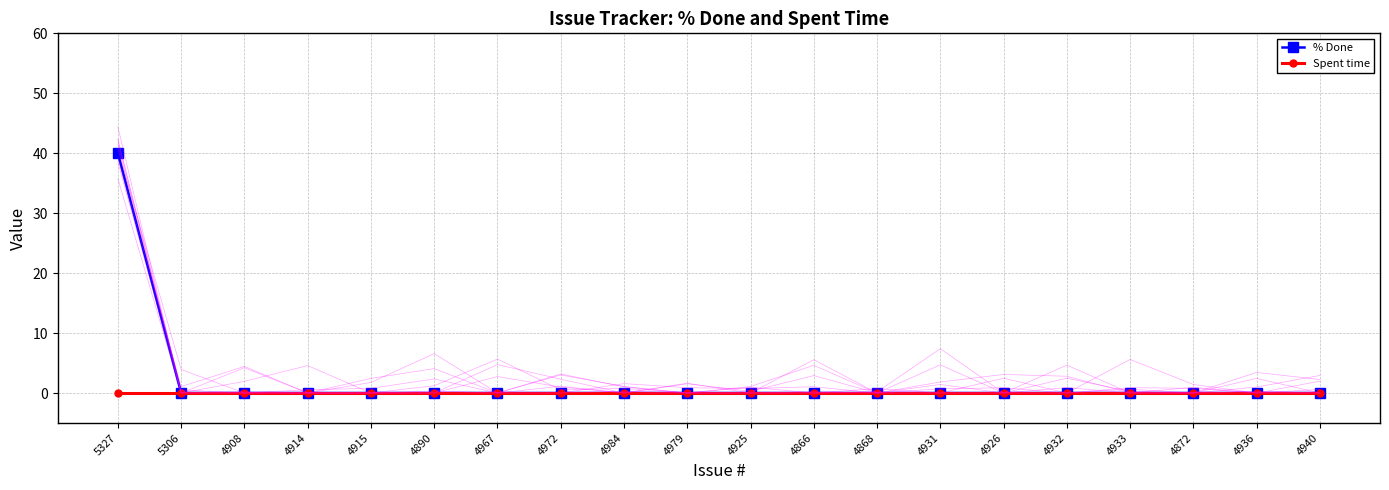

Reading left to right, what are all the values shown in this chart?

% Done: 5327=40	5306=0	4908=0	4914=0	4915=0	4890=0	4967=0	4972=0	4984=0	4979=0	4925=0	4866=0	4868=0	4931=0	4926=0	4932=0	4933=0	4872=0	4936=0	4940=0
Spent time: 5327=0	5306=0	4908=0	4914=0	4915=0	4890=0	4967=0	4972=0	4984=0	4979=0	4925=0	4866=0	4868=0	4931=0	4926=0	4932=0	4933=0	4872=0	4936=0	4940=0